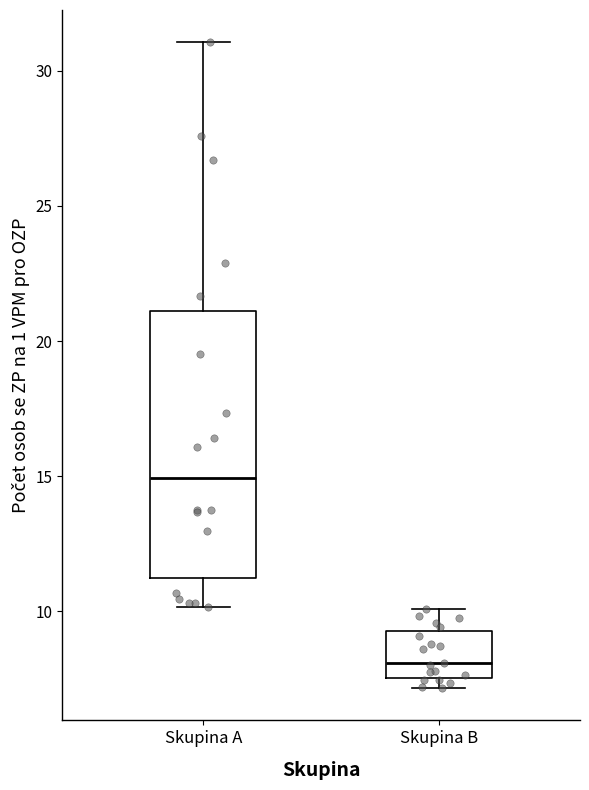

Which box has the highest median line?

Skupina A